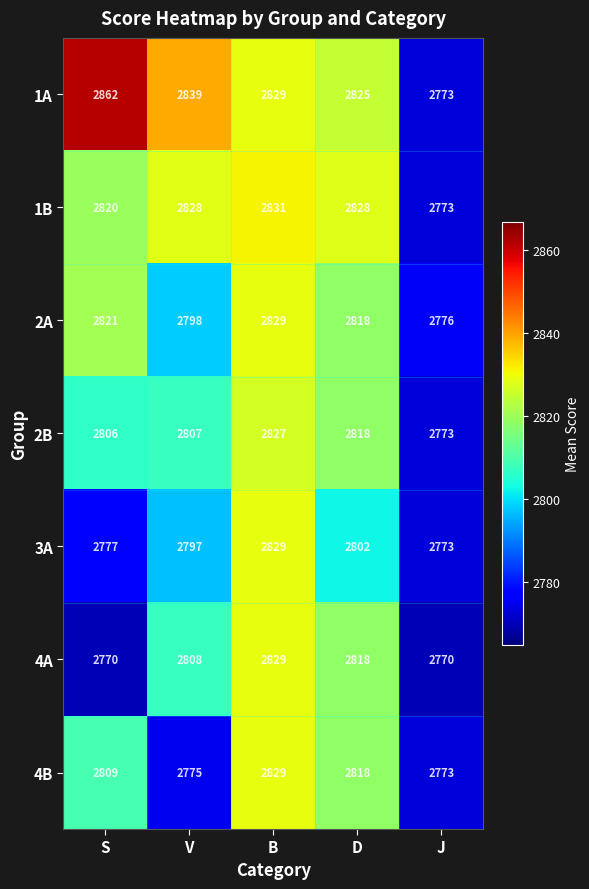

True or false: 3A has a value of 2773 at J.

True